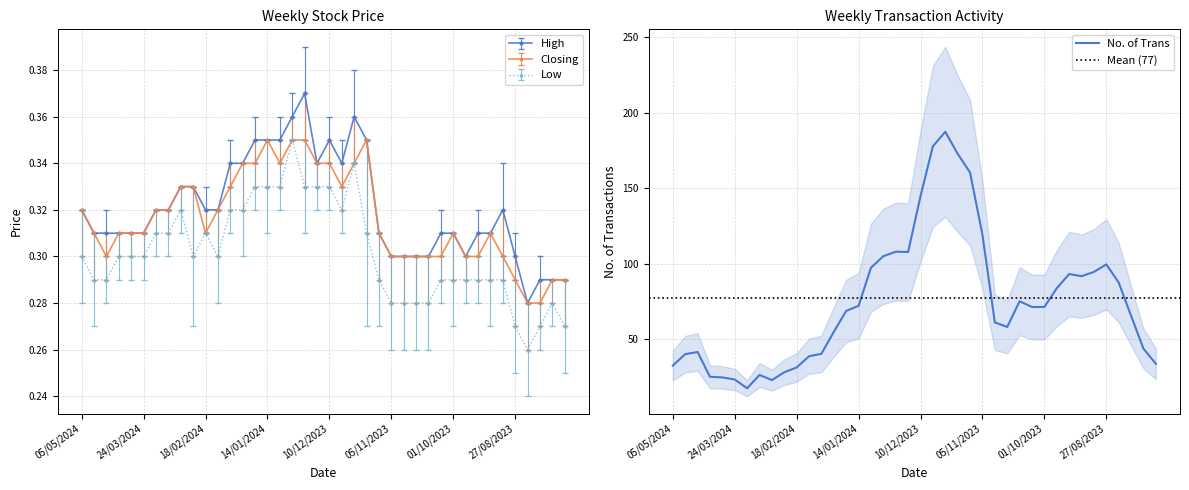

How many High values are between 0 and 1?

40